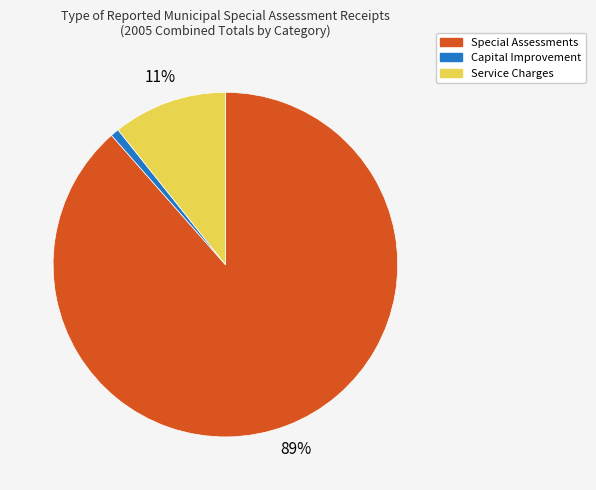

To the nearest percent, what is the average slice percentage?

33%